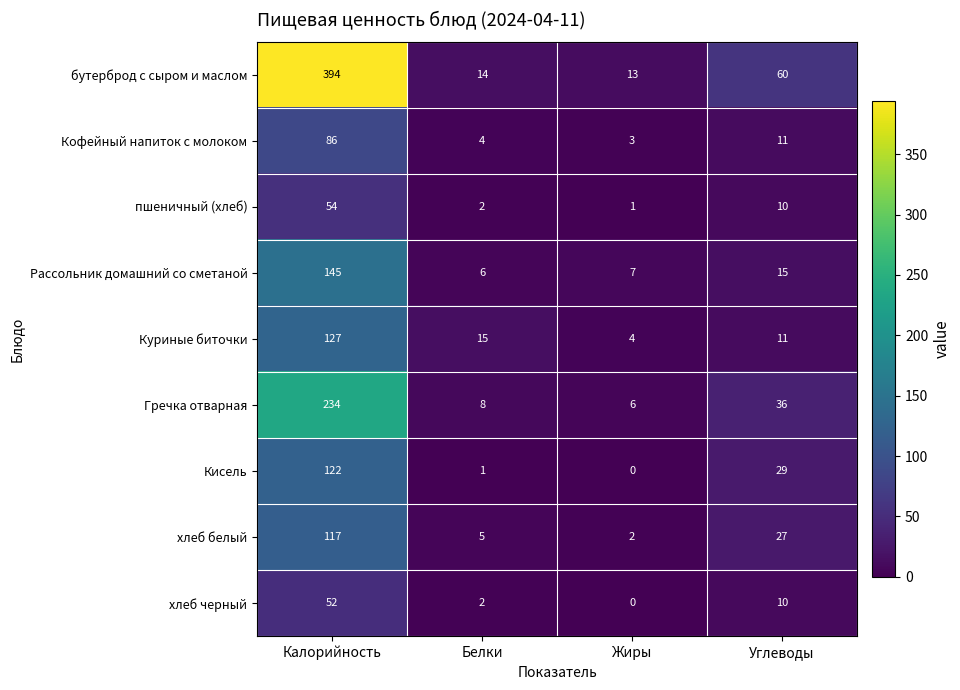

True or false: хлеб черный has a value of 0 at Жиры.

True